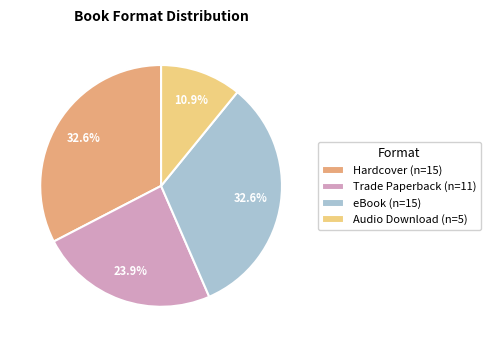

To the nearest percent, what percentage of the pie is Trade Paperback?

24%